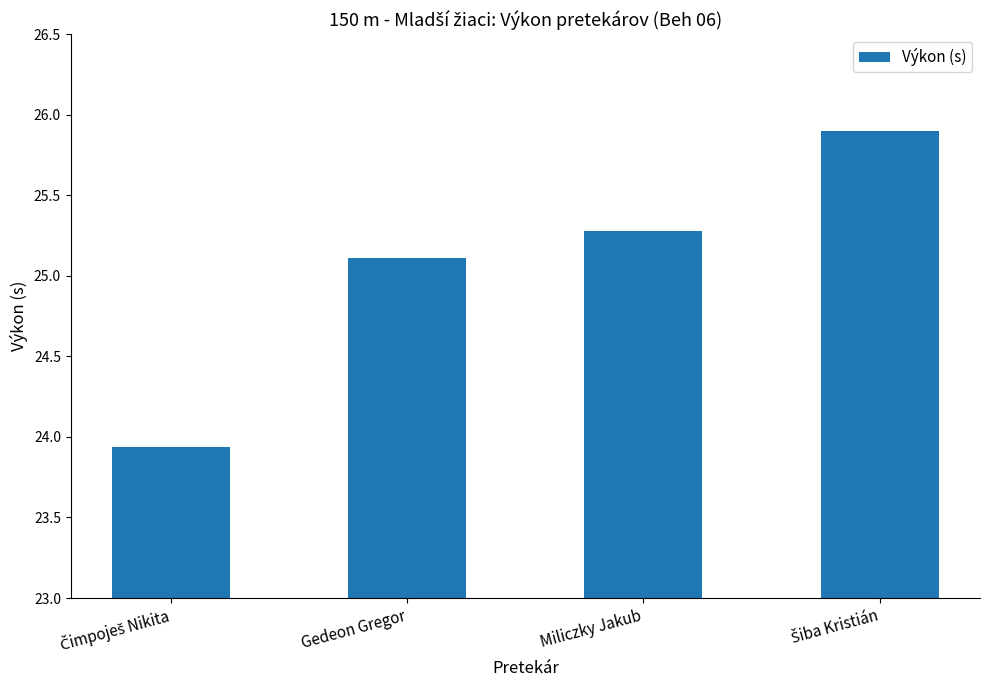

The value at Miliczky Jakub is 25.3. True or false?

True